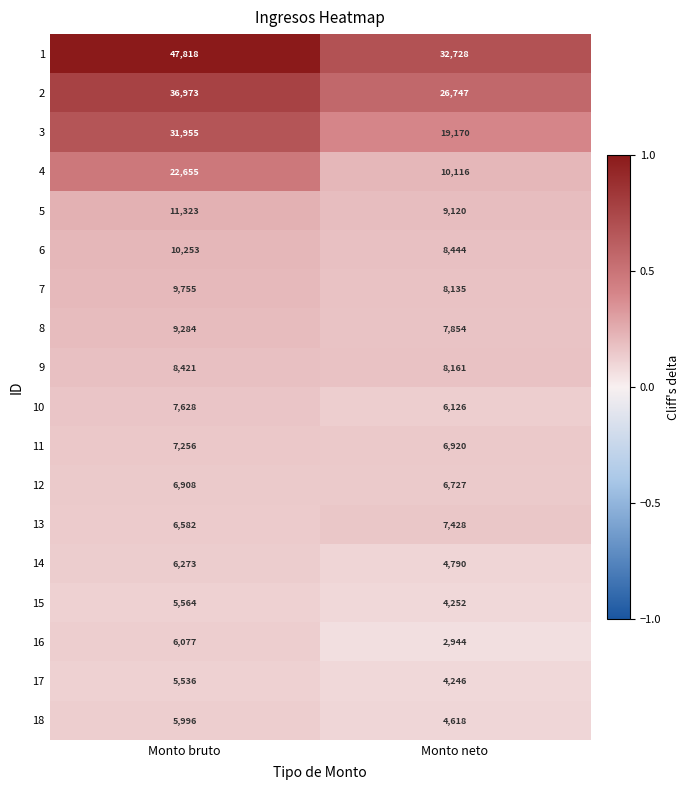

At Monto bruto, list the series in order from largest to smallest.

1, 2, 3, 4, 5, 6, 7, 8, 9, 10, 11, 12, 13, 14, 16, 18, 15, 17